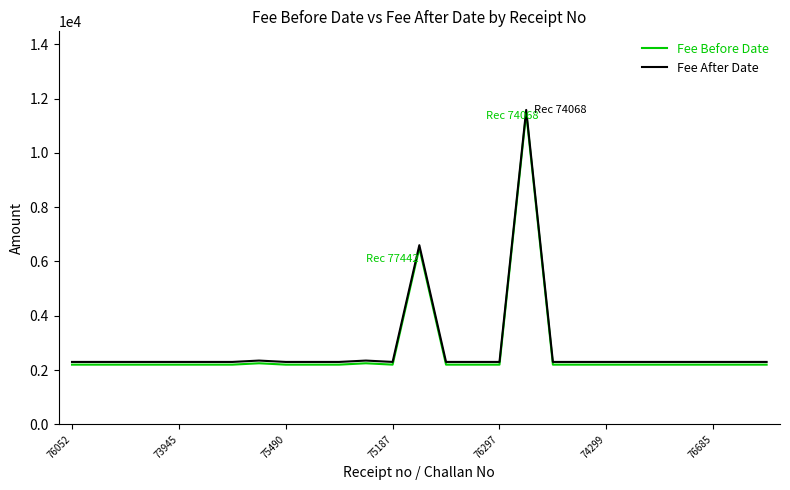

What is the maximum value shown in the chart?

11580